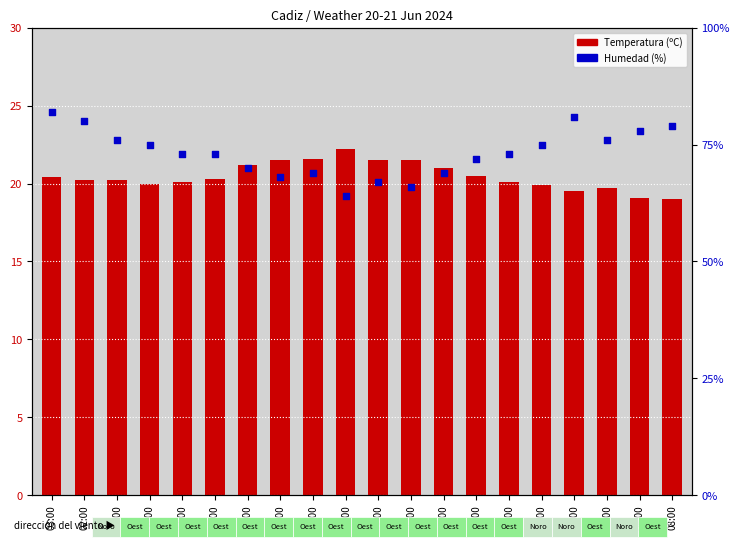

At which category is the sum across all series the highest?

03:00